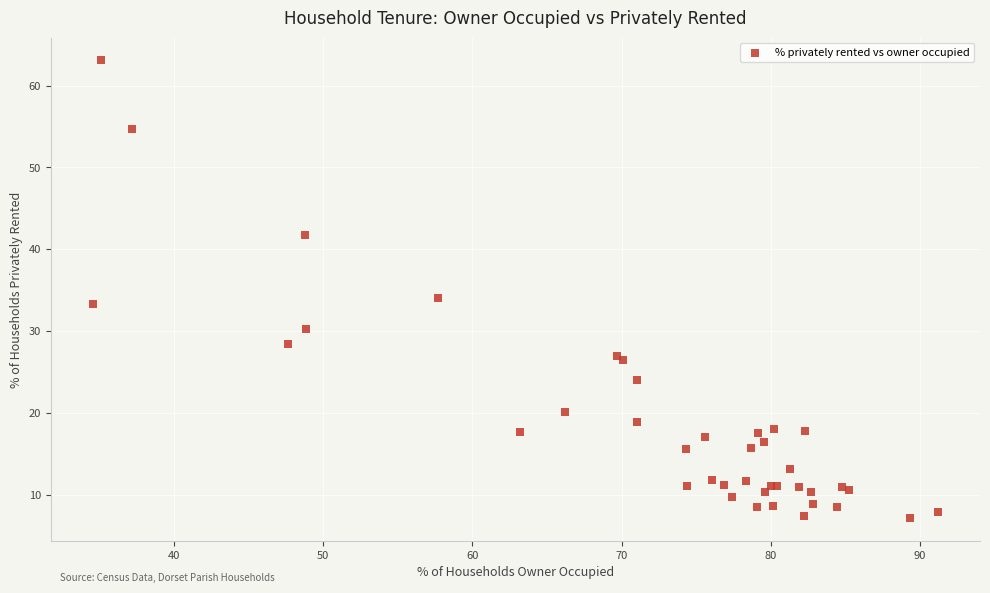

What Y value in the scatter plot is closest to 35?

34.1